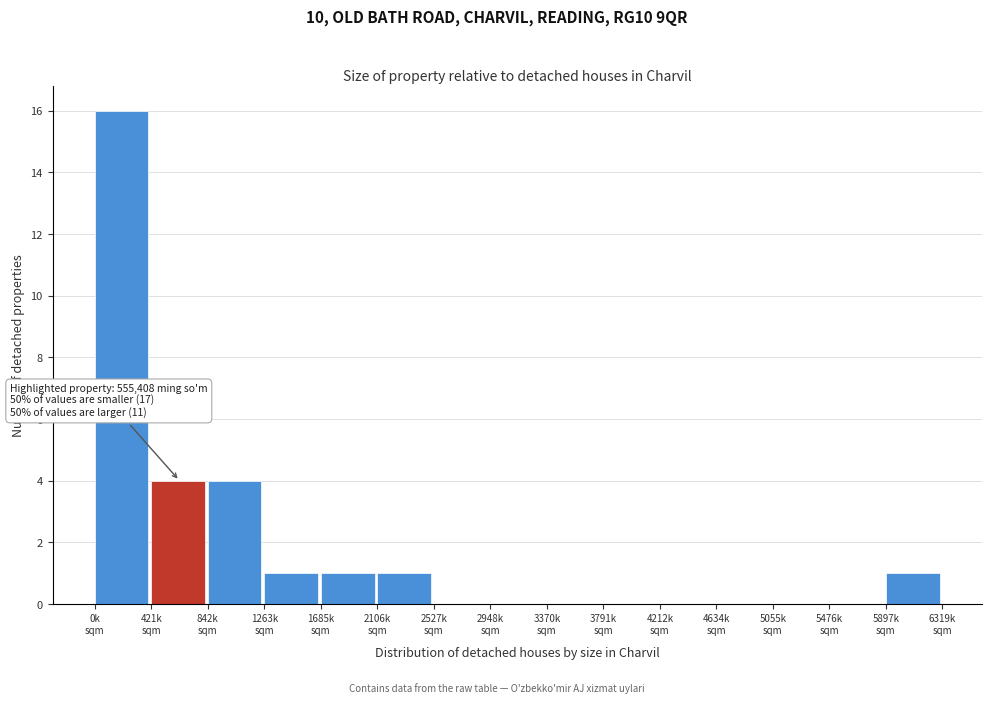

What is the greatest value displayed?

16